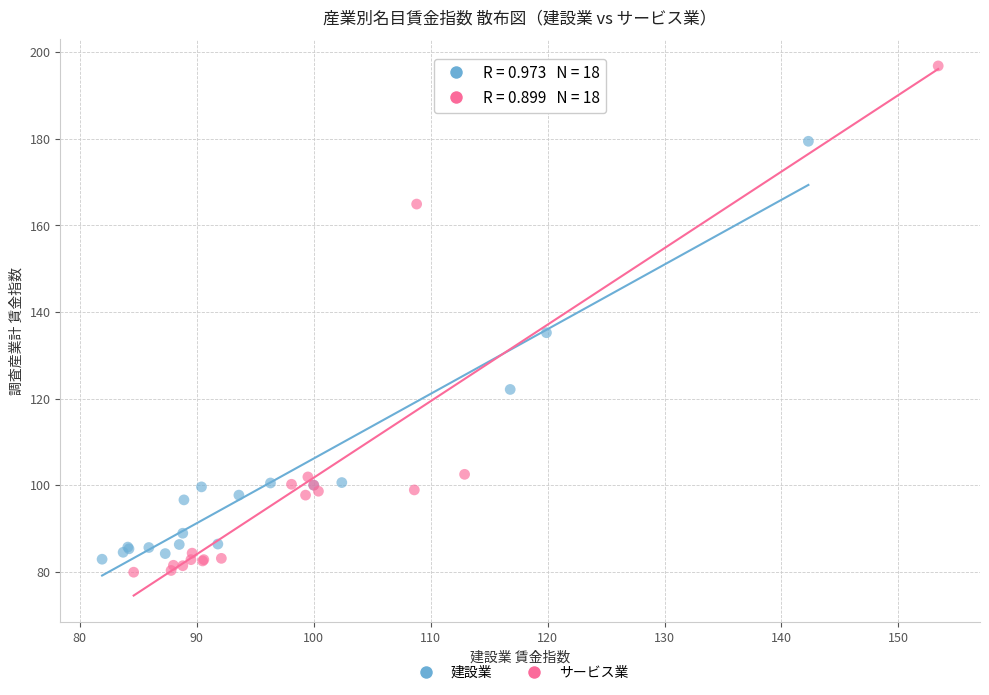

Which series reaches the maximum Y coordinate?

サービス業